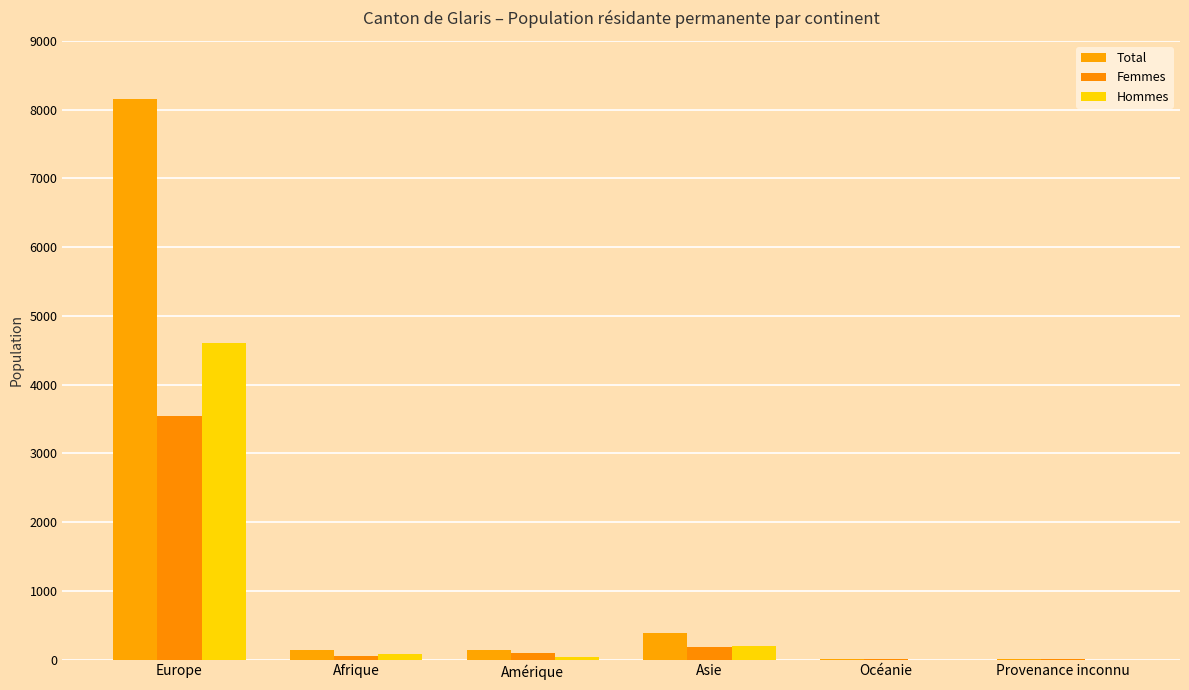

What is the average value of the Femmes series?

648